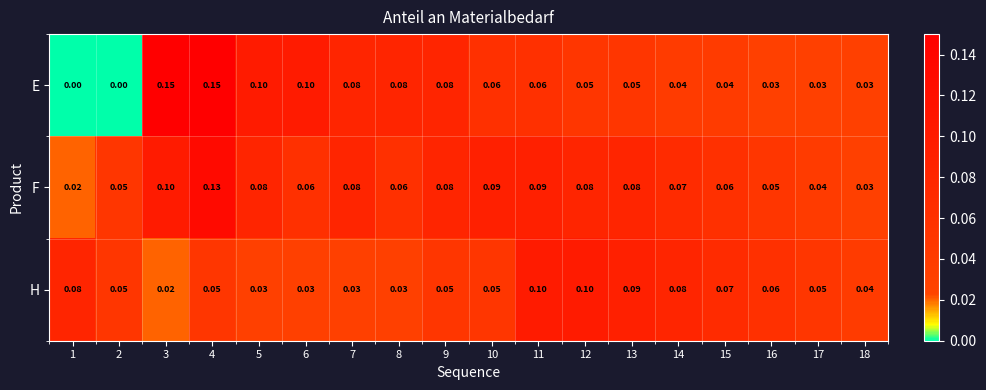

List the series in order of their peak value, lowest first.

H, F, E